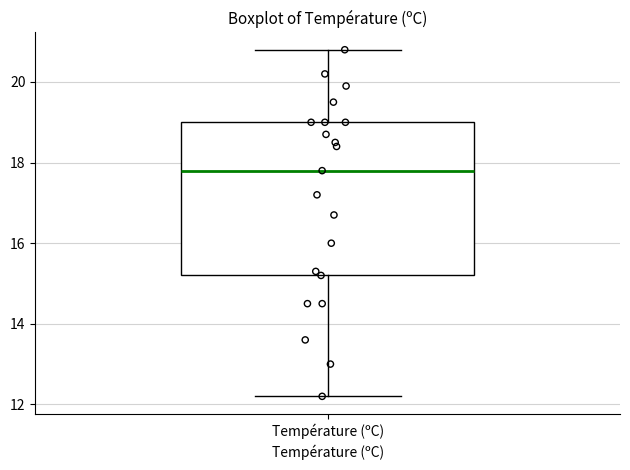

Where is the upper edge of the box for Température (ºC) on the y-axis? The values are not printed on the chart, so give them approximately, as read against the axis.

19.0